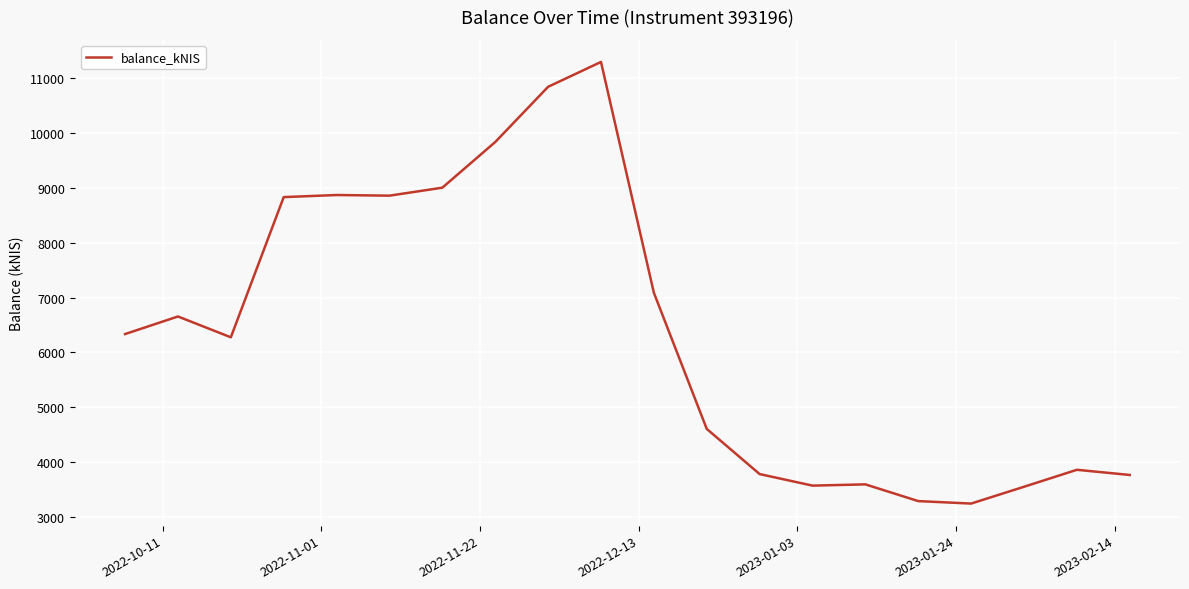

What is the difference between the maximum and minimum values?

8047.7